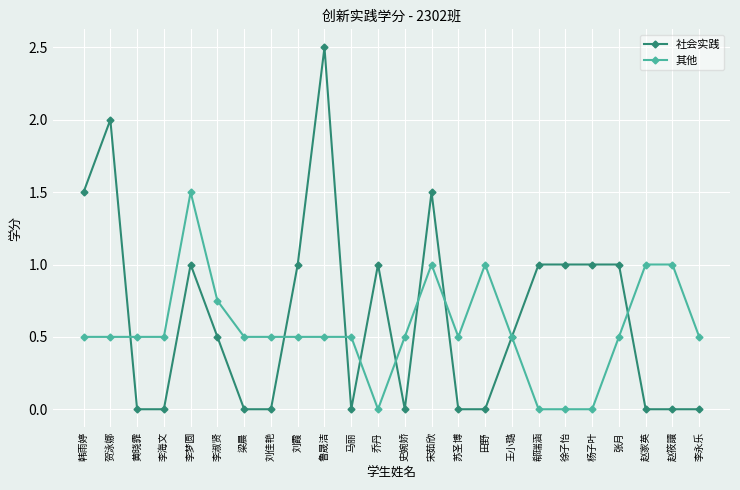

What is the approximate value of 其他 at 刘霞?

0.5